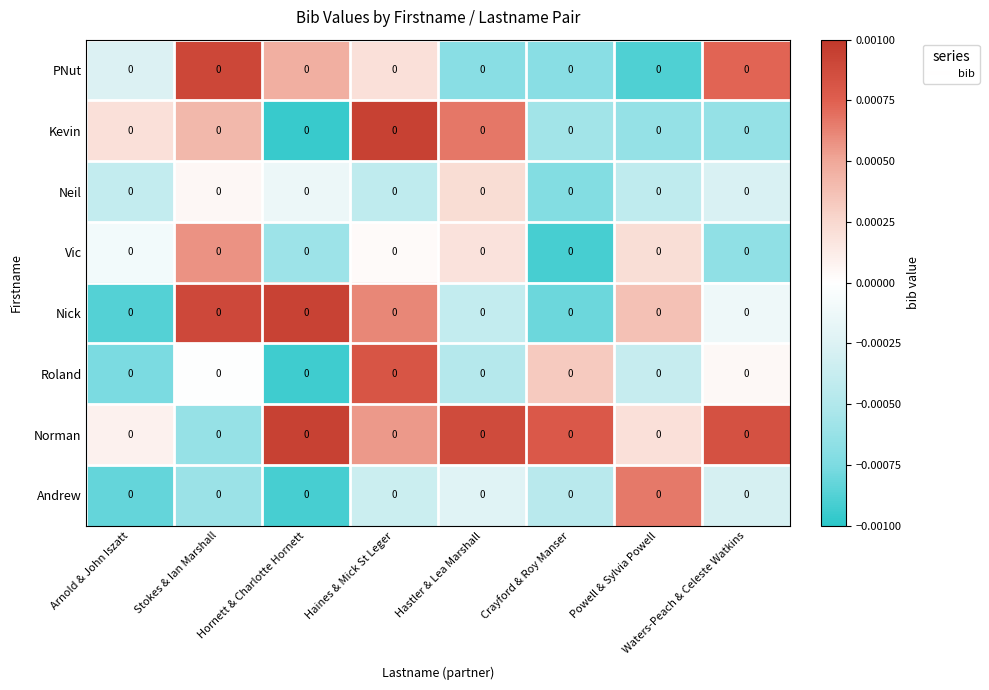

At which label is Andrew closest to 0?

Hastler & Lea Marshall